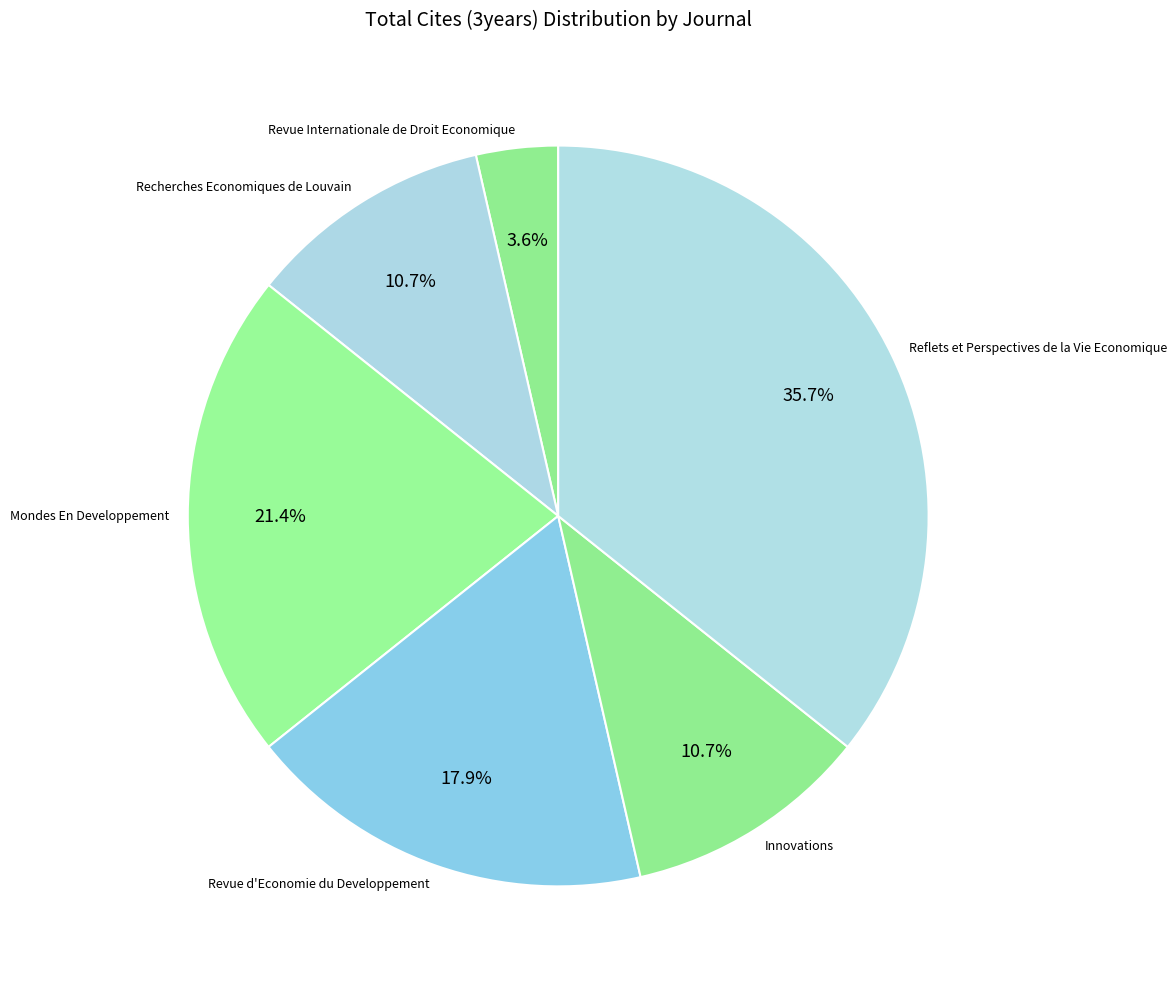

Combined, do Recherches Economiques de Louvain and Reflets et Perspectives de la Vie Economique account for over 50%?

No